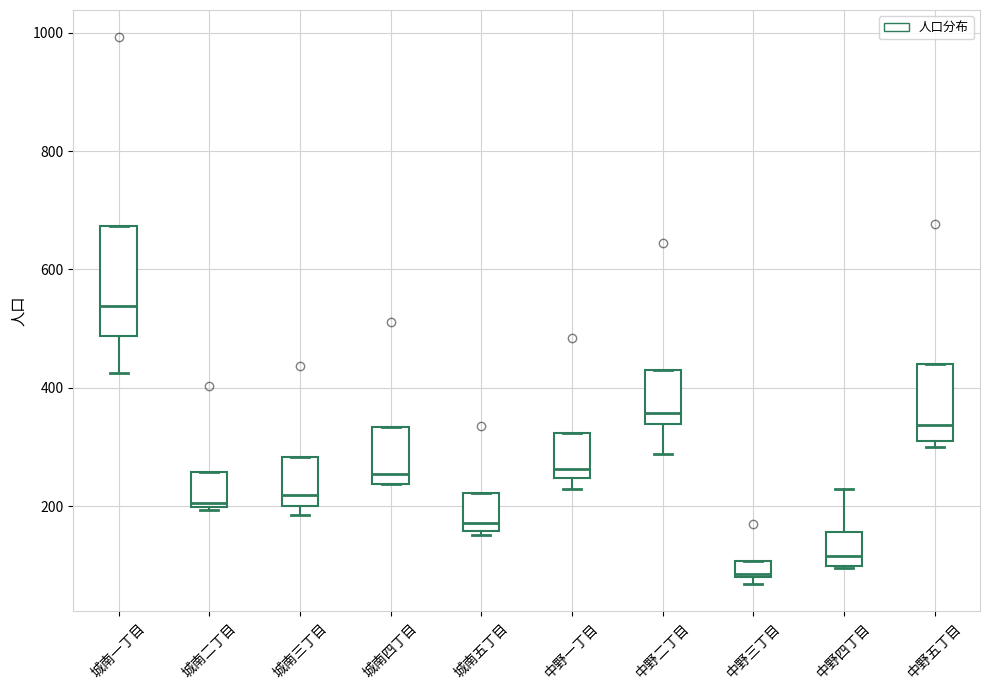

Where is the lower edge of the box for 中野五丁目 on the y-axis? The values are not printed on the chart, so give them approximately, as read against the axis.

320